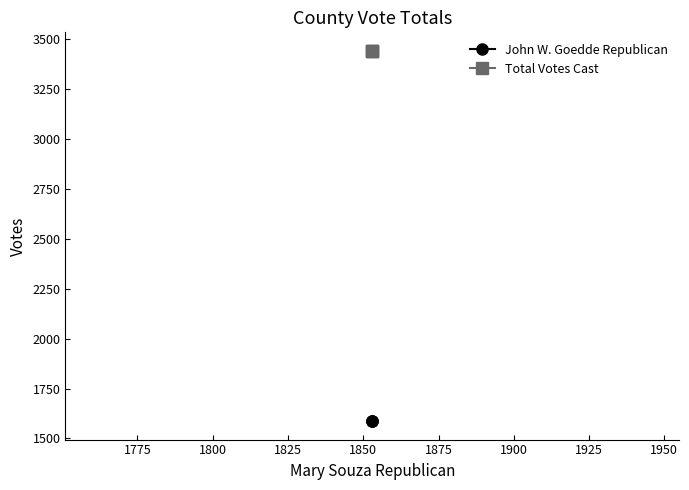

What is the difference between the highest and lowest values at 1800?

1853